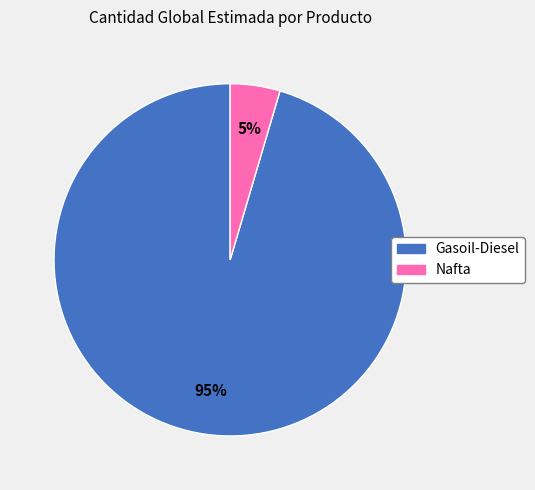

To the nearest percent, what is the average slice percentage?

50%